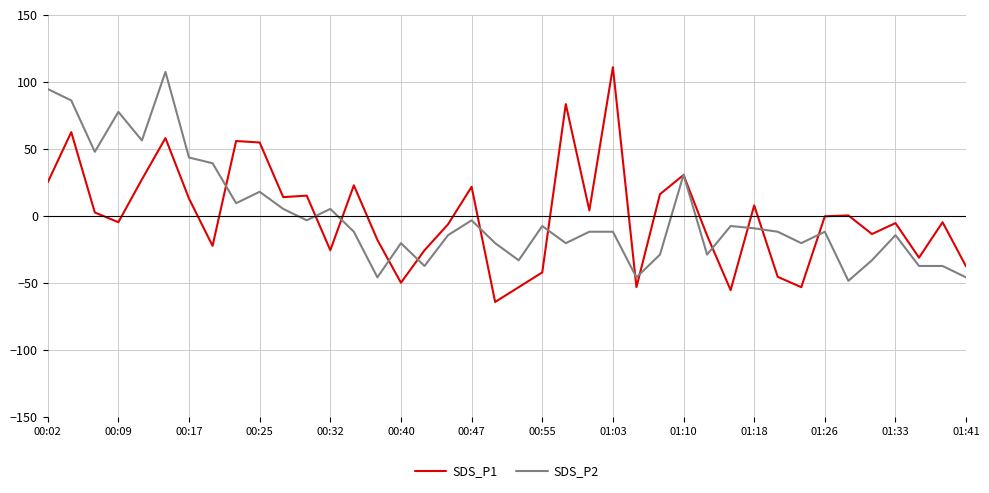

What is the minimum value for SDS_P1?

-64.2